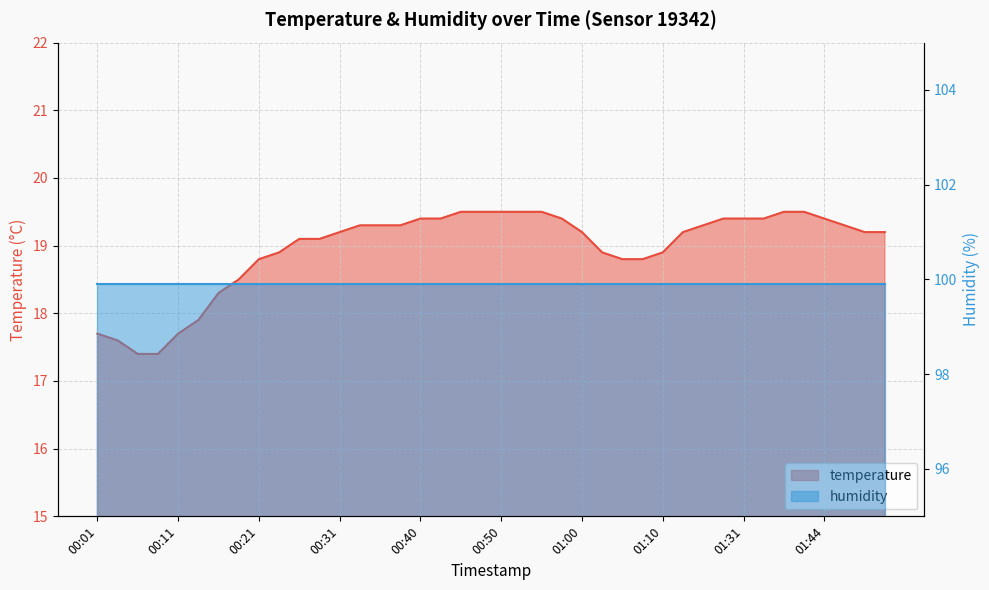

What is the difference between the maximum and minimum values?

2.1